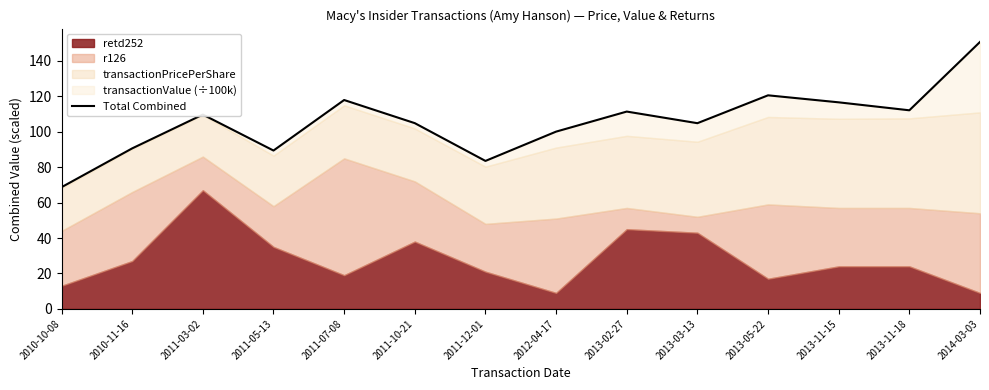

What is the label of the 14th point from the left?

2014-03-03